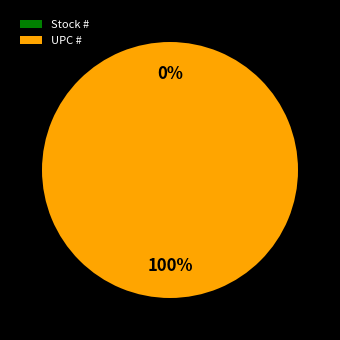

Which slice is the largest?

UPC #